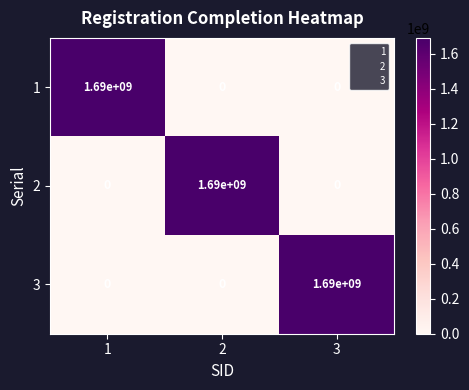

The 1 series shows 1095920097 at 1. True or false?

False